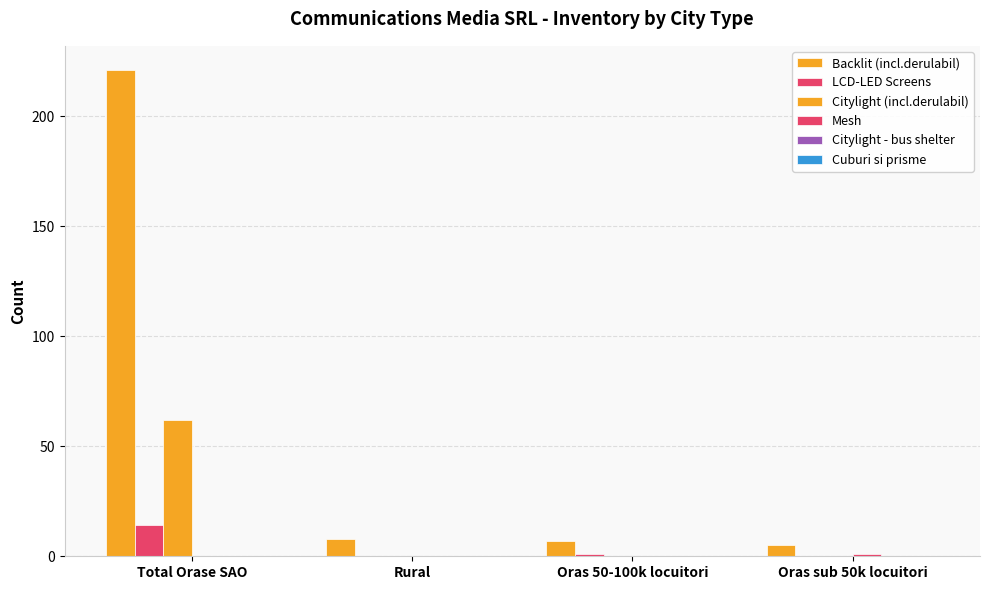

Does the chart contain stacked bars?

No